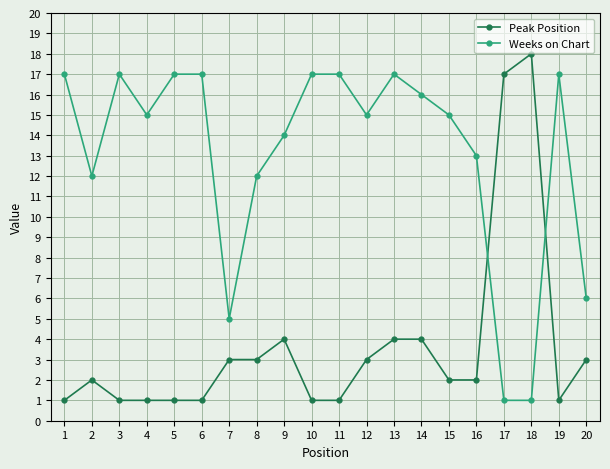

How many data points does each series have?

20